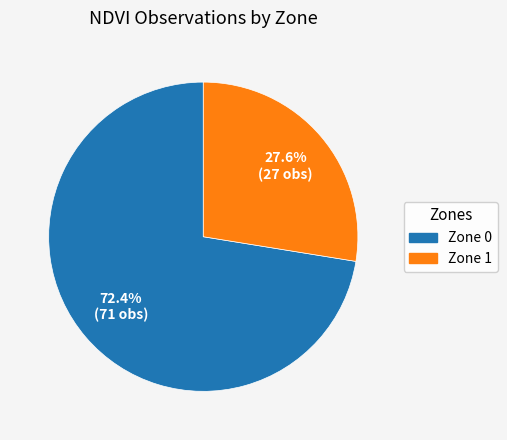

Count the number of slices in the pie.

2